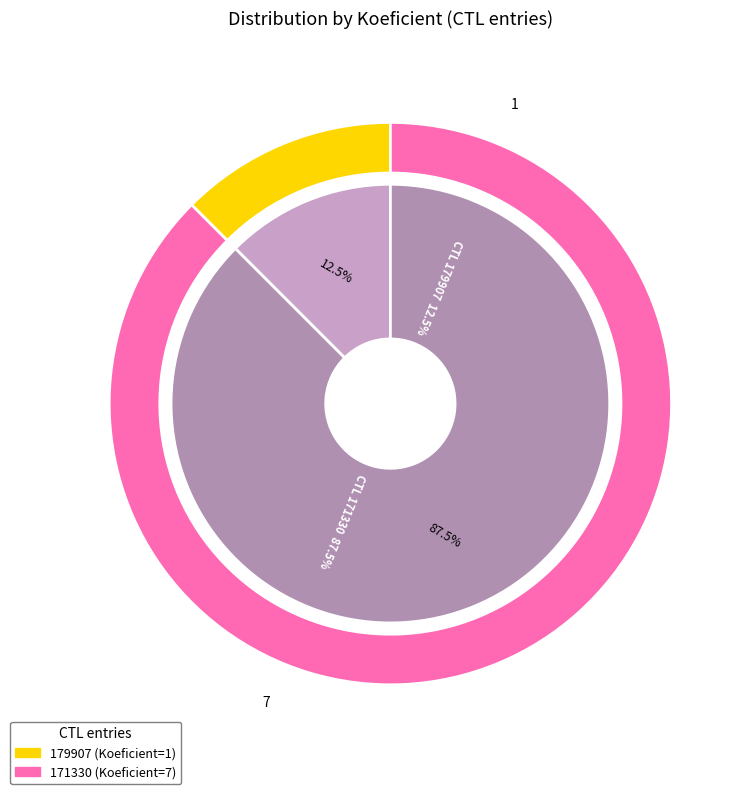

Is the sum of 171330 and 179907 greater than half?

Yes